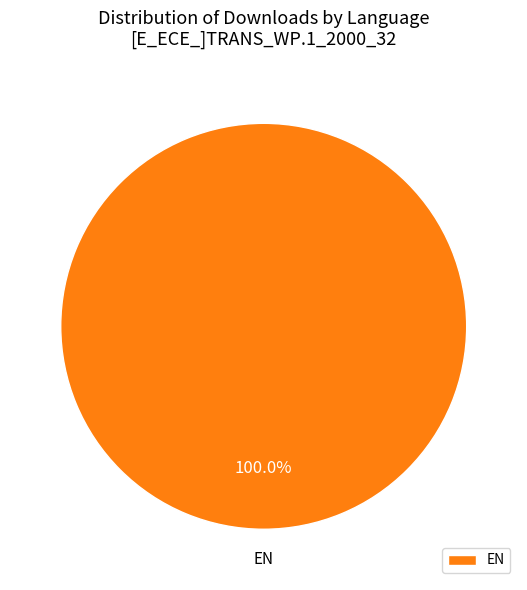

Which category accounts for the majority?

EN